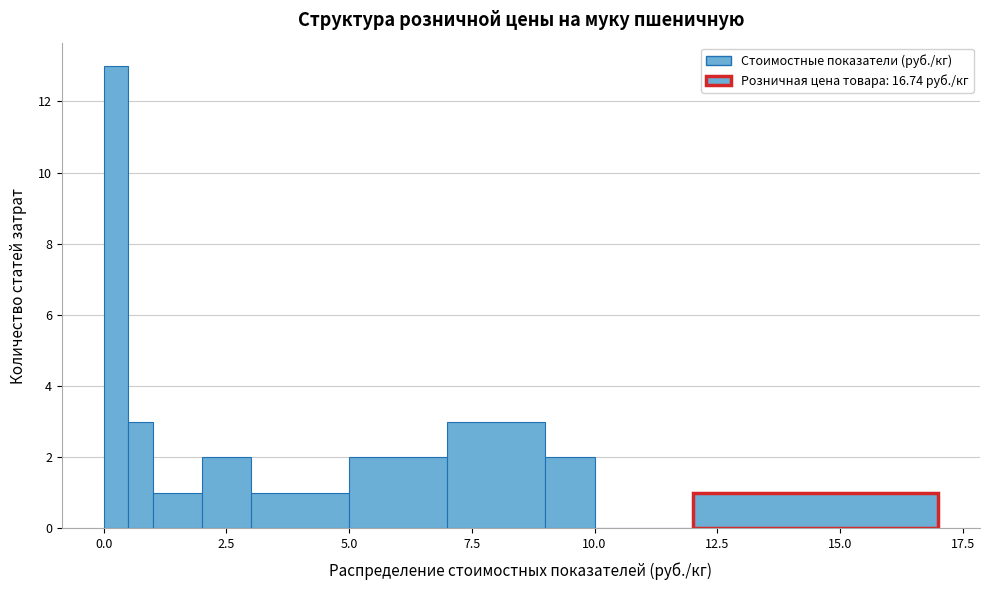

Around what value on the x-axis is the tallest bar? Give the approximate position of its centre, as read against the axis.

0.5